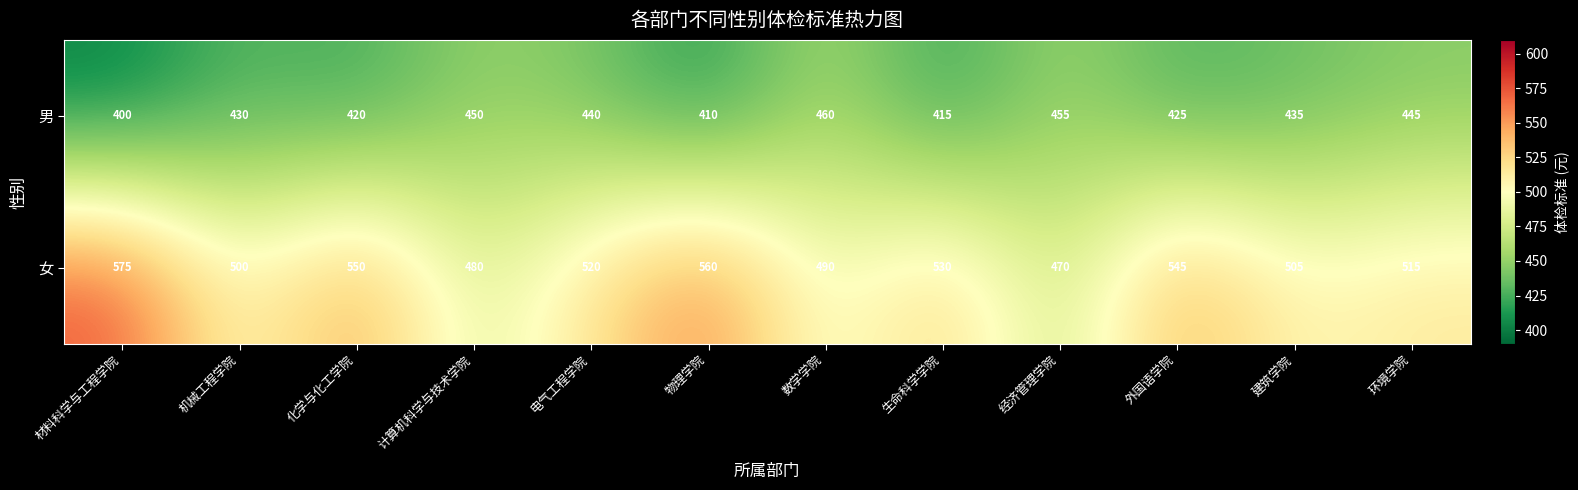

What is the smallest value displayed?

400